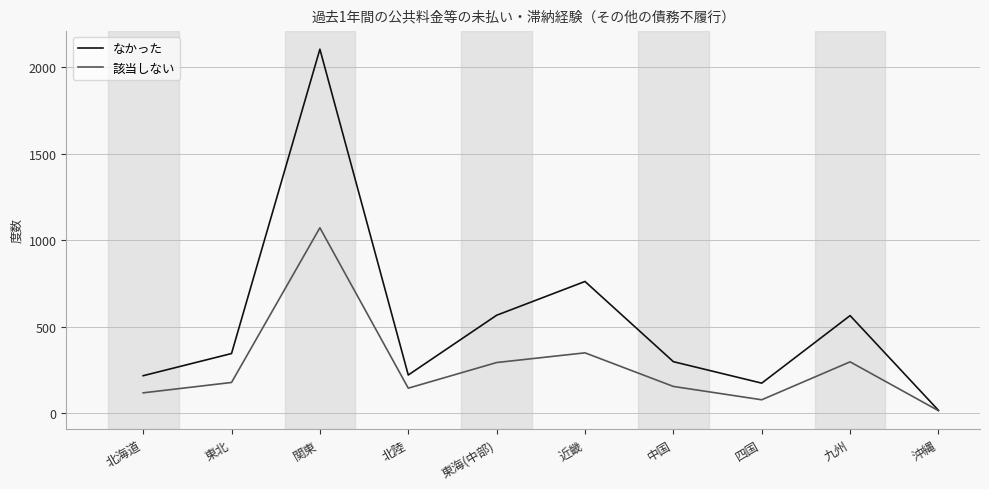

What is the spread (max minus min) of values at 東海(中部)?

273